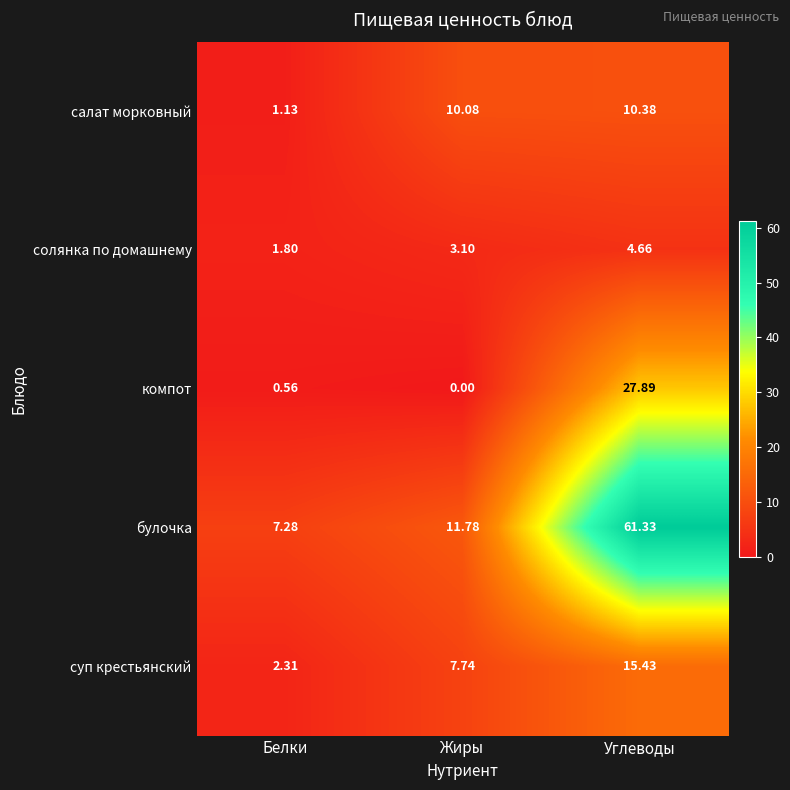

At which category does the chart reach its minimum across all series?

Жиры